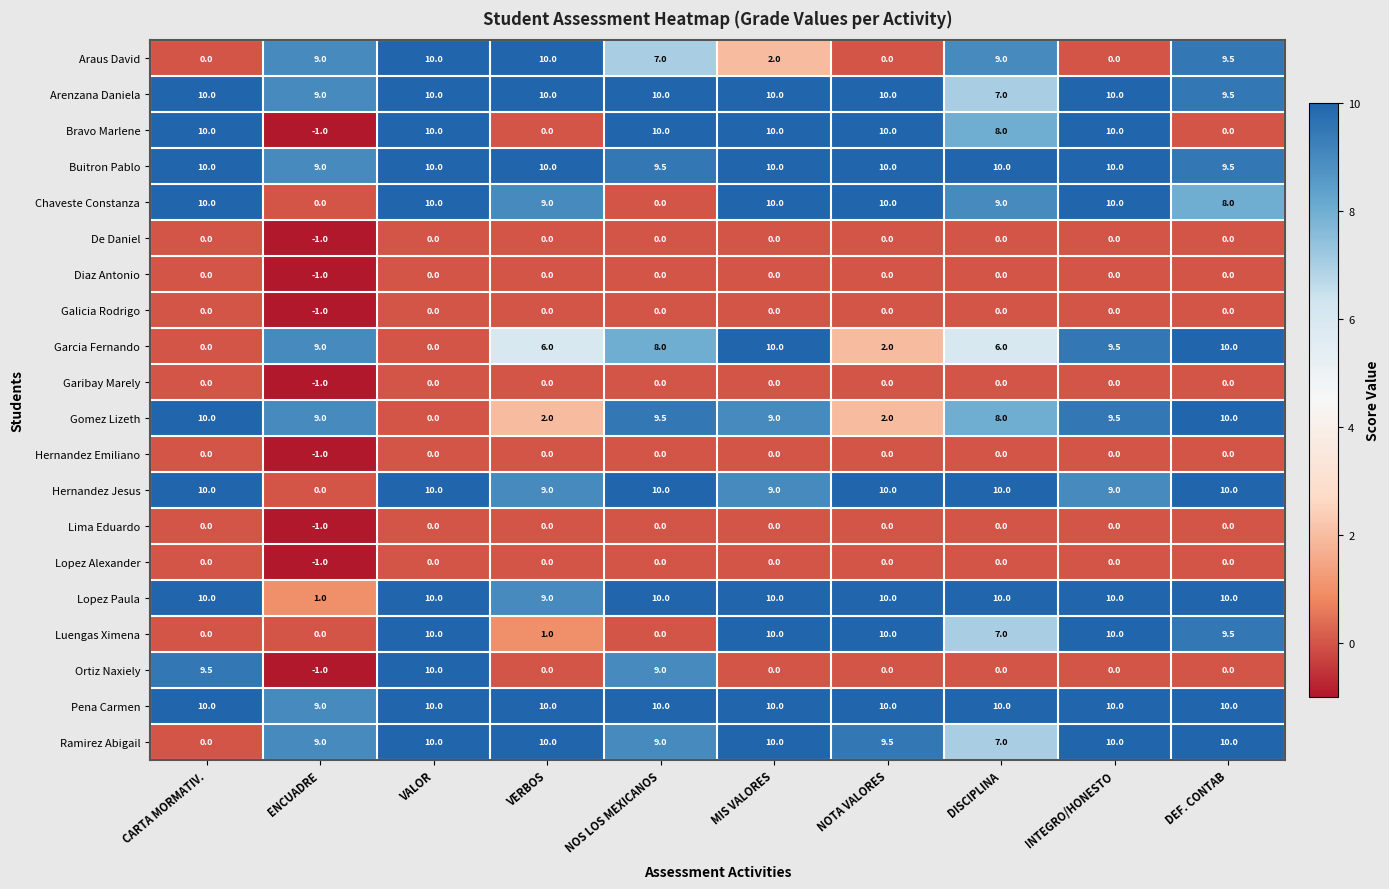

What is the sum of the Hernandez Jesus values at VALOR and DISCIPLINA?

20.0